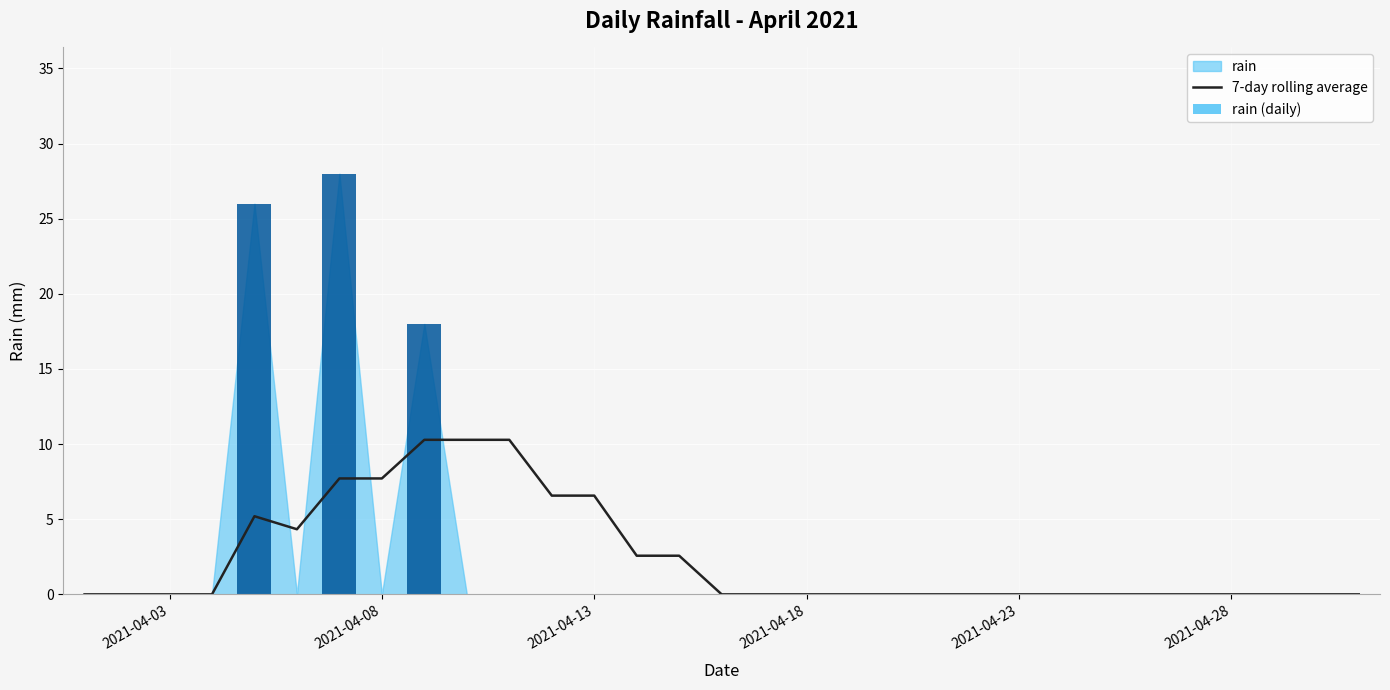

Does the chart contain stacked bars?

No